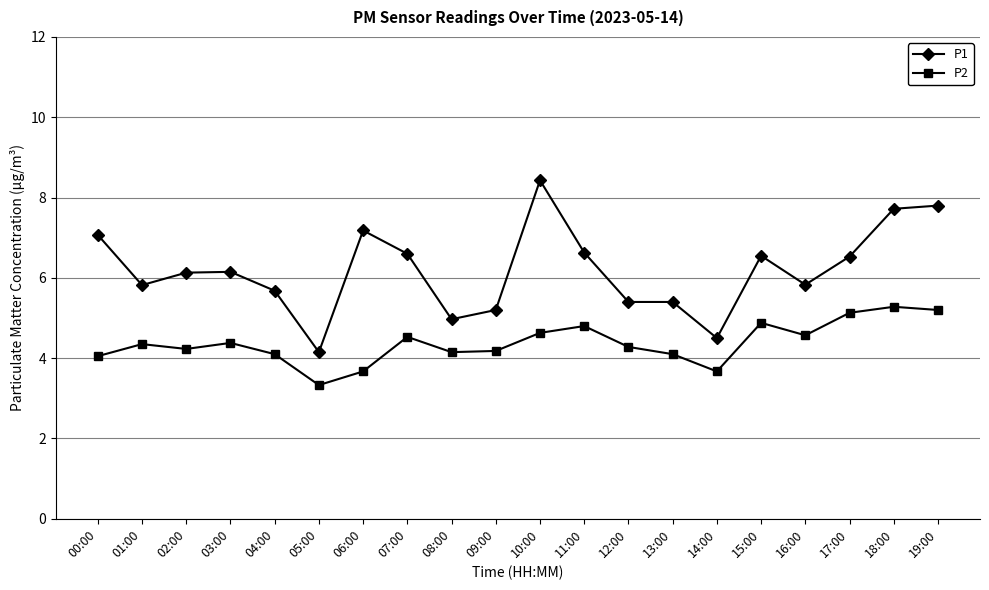

Which category has the lowest value in the P2 series?

05:00